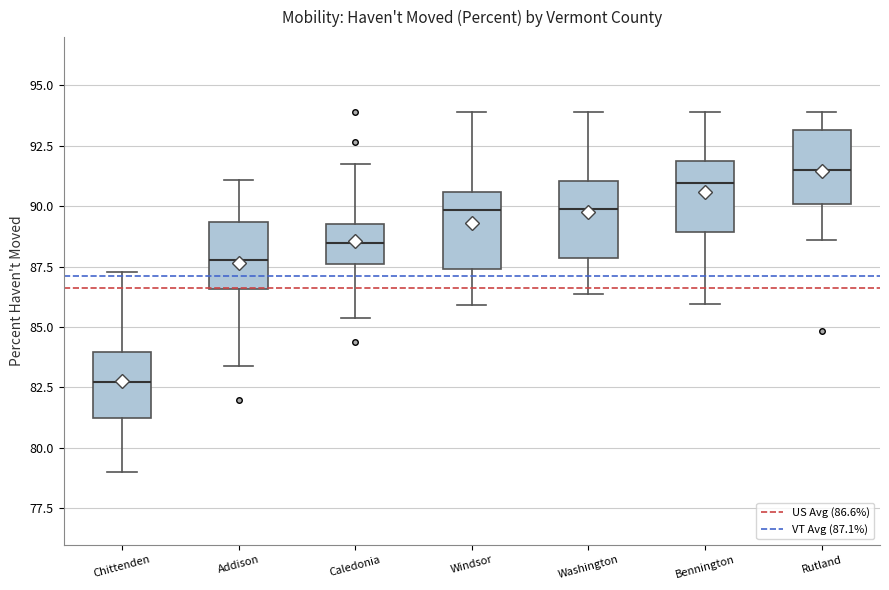

Reading left to right, read every box against the y-axis: the position of its median line, the range the box covers, and the ends of its whiskers. The values are not printed on the chart, so give them approximately, as read against the axis.

Chittenden: median 82.5, box 81.0 to 84.0, whiskers 79.0 to 87.5
Addison: median 88.0, box 86.5 to 89.5, whiskers 83.5 to 91.0
Caledonia: median 88.5, box 87.5 to 89.5, whiskers 85.5 to 92.0
Windsor: median 90.0, box 87.5 to 90.5, whiskers 86.0 to 94.0
Washington: median 90.0, box 88.0 to 91.0, whiskers 86.5 to 94.0
Bennington: median 91.0, box 89.0 to 92.0, whiskers 86.0 to 94.0
Rutland: median 91.5, box 90.0 to 93.0, whiskers 88.5 to 94.0